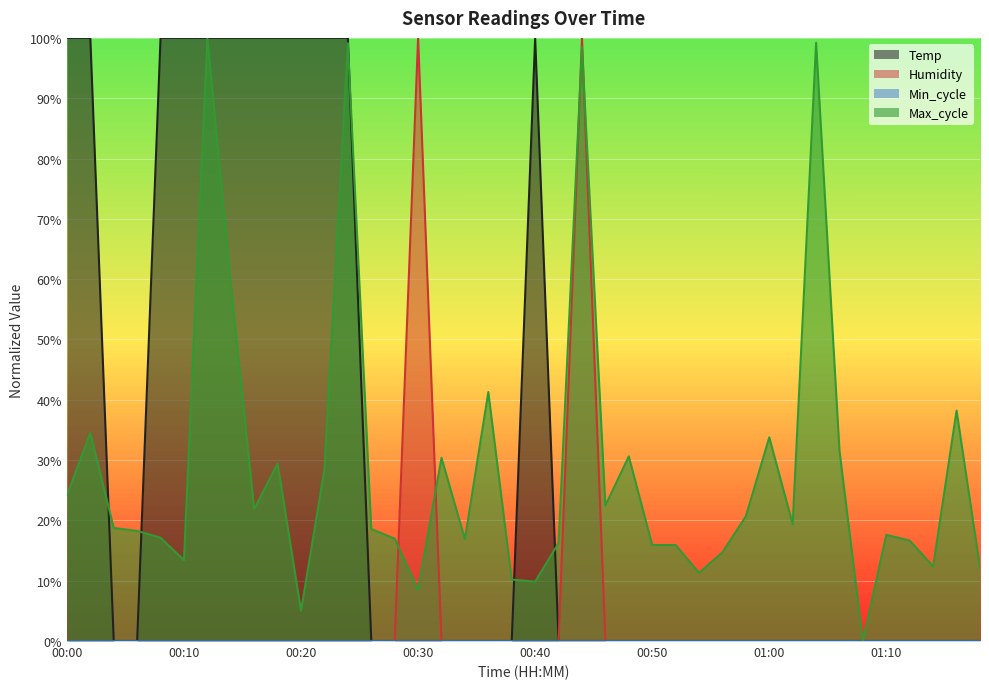

True or false: Humidity has a value of 0.6 at 01:08.

False